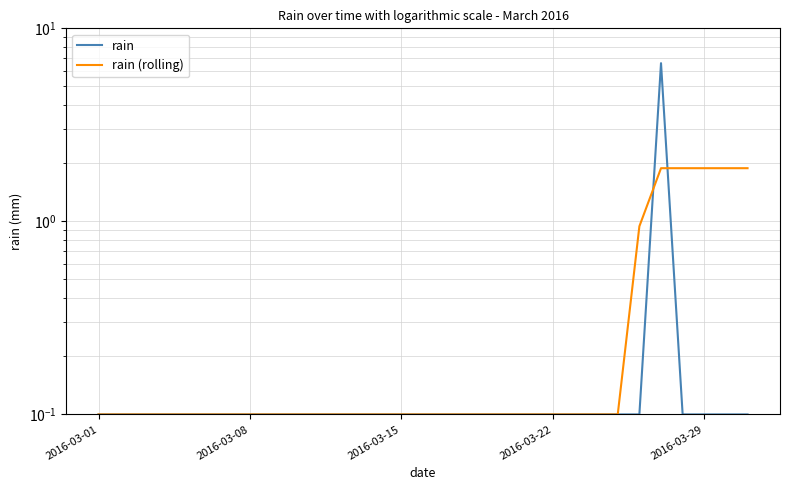

Which series ends up on top after the final intersection of rain and rain (rolling)?

rain (rolling)